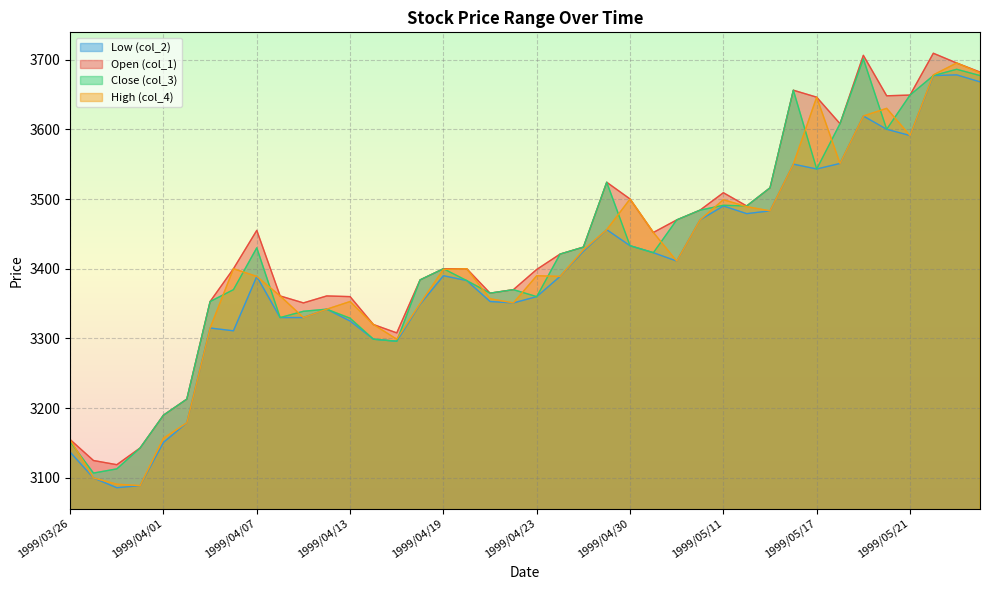

Which has a higher value, 1999/04/06 or 1999/05/25?

1999/05/25